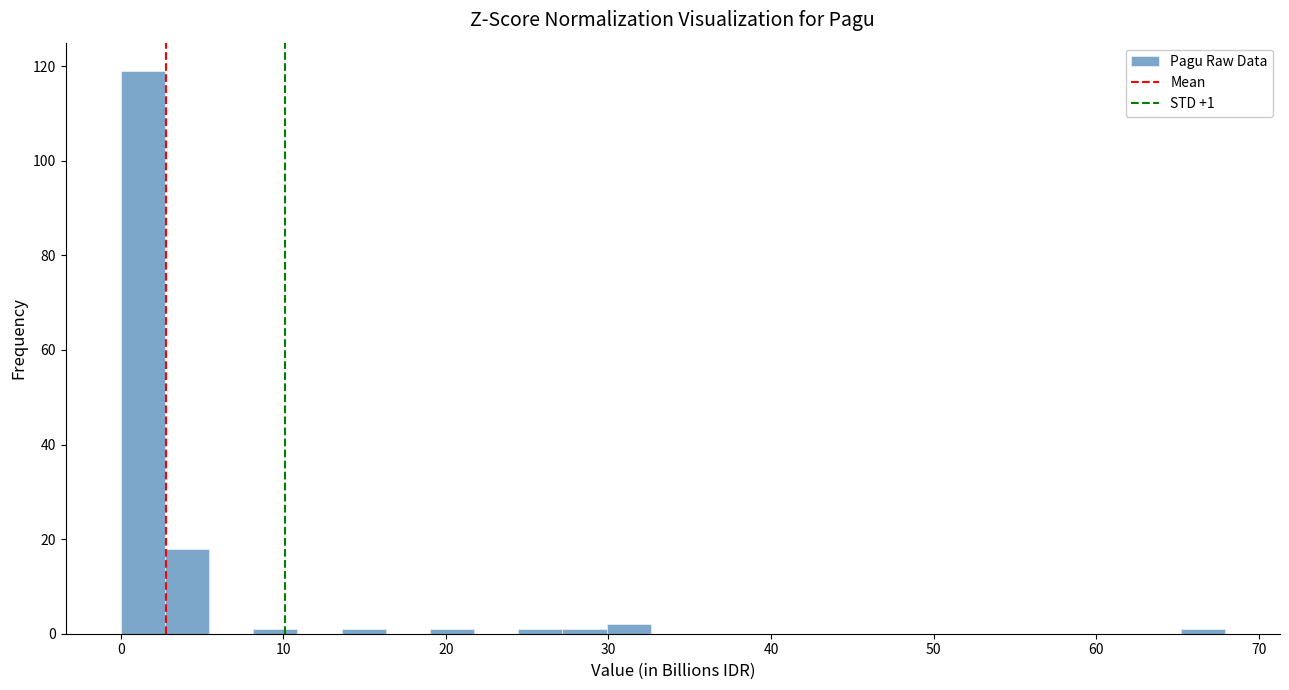

Around what value on the x-axis is the tallest bar? Give the approximate position of its centre, as read against the axis.

1